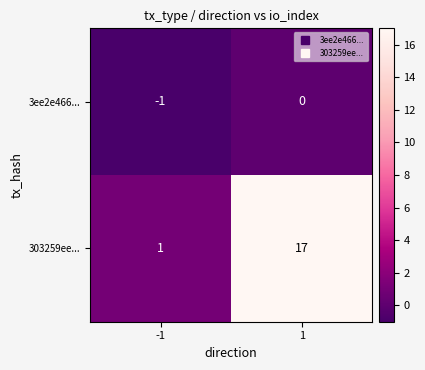

Reading left to right, transcribe all the data shown in this chart.

3ee2e466...: -1	0
303259ee...: 1	17